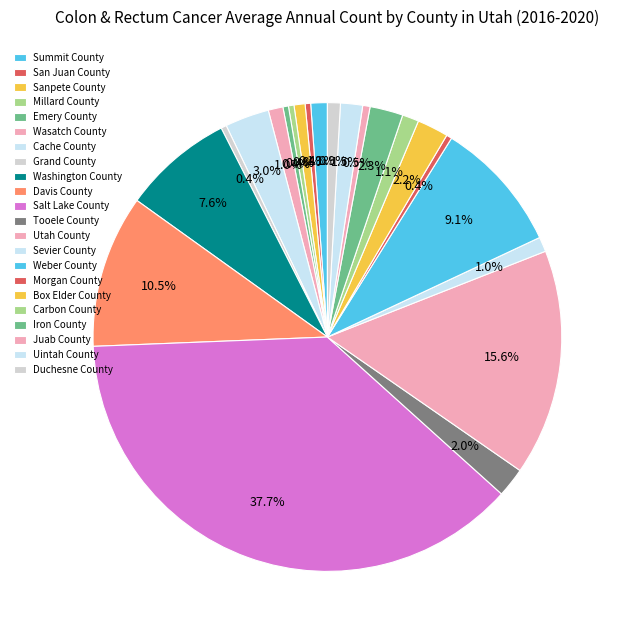

How many slices are in this pie chart?

22